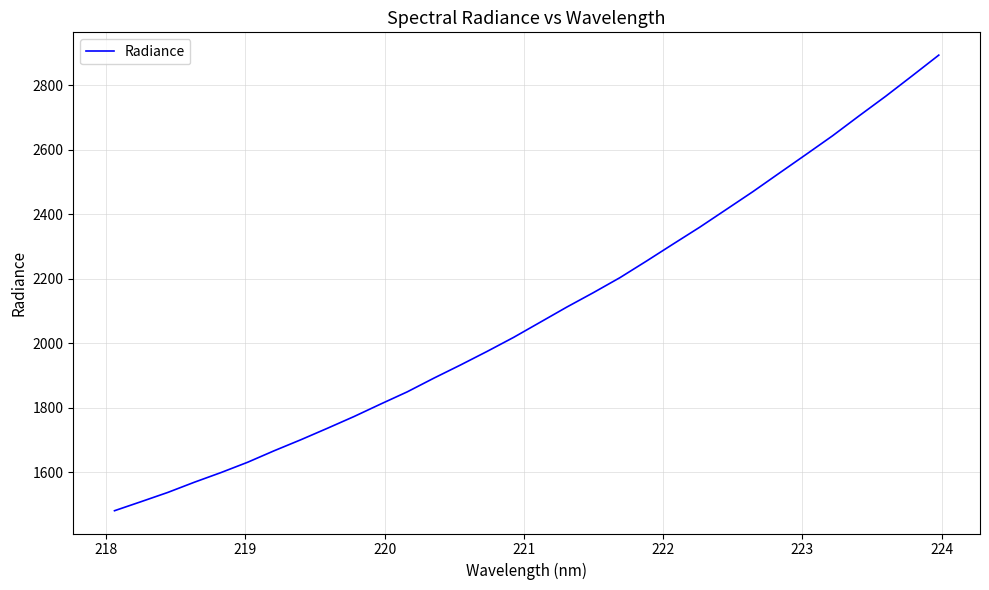

How many lines are shown in the chart?

1